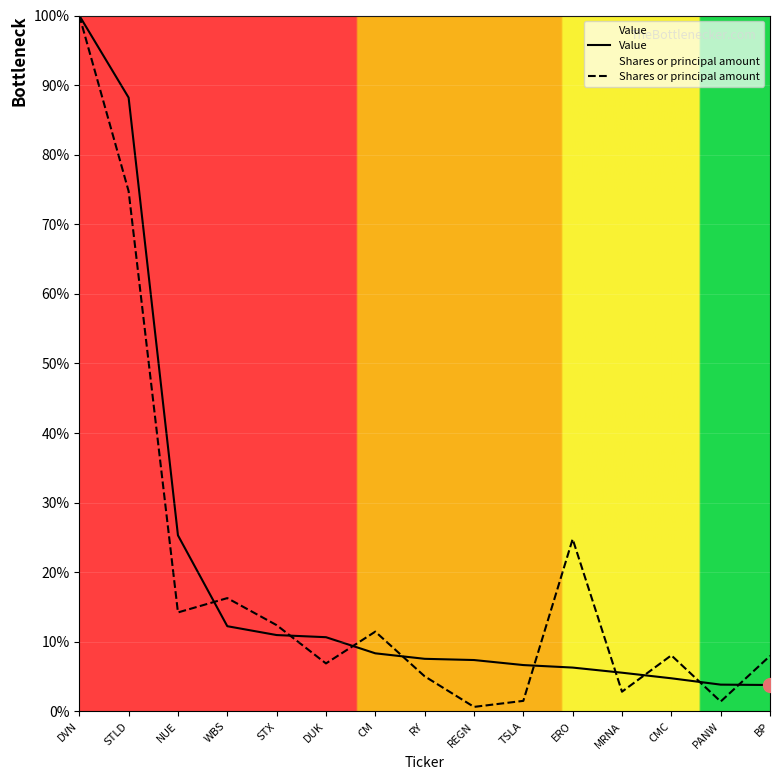

At which label does Shares or principal amount first exceed 8?

DVN